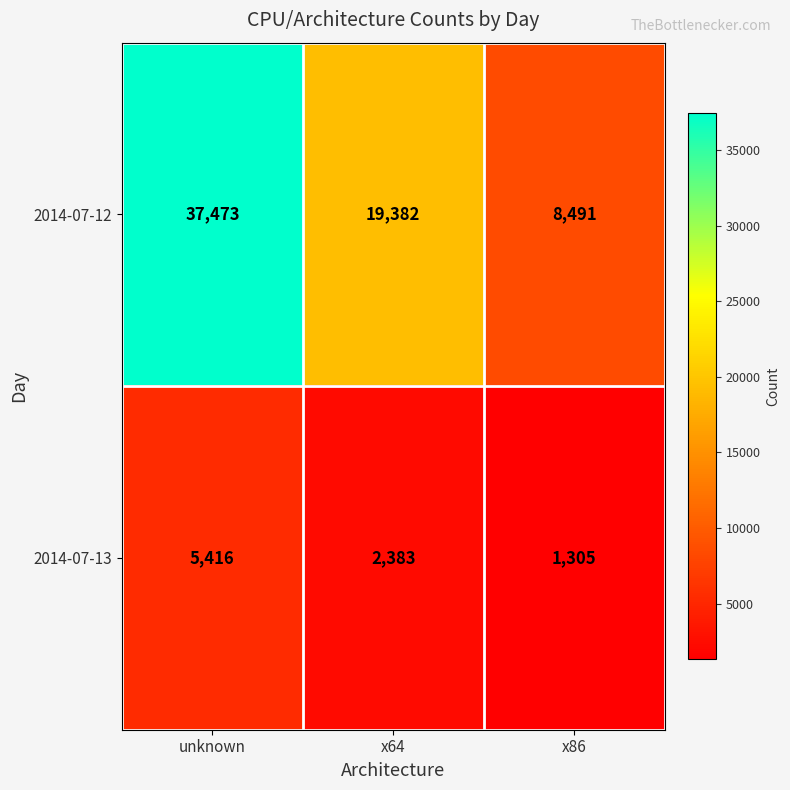

Reading left to right, transcribe all the data shown in this chart.

2014-07-12: unknown=37473	x64=19382	x86=8491
2014-07-13: unknown=5416	x64=2383	x86=1305